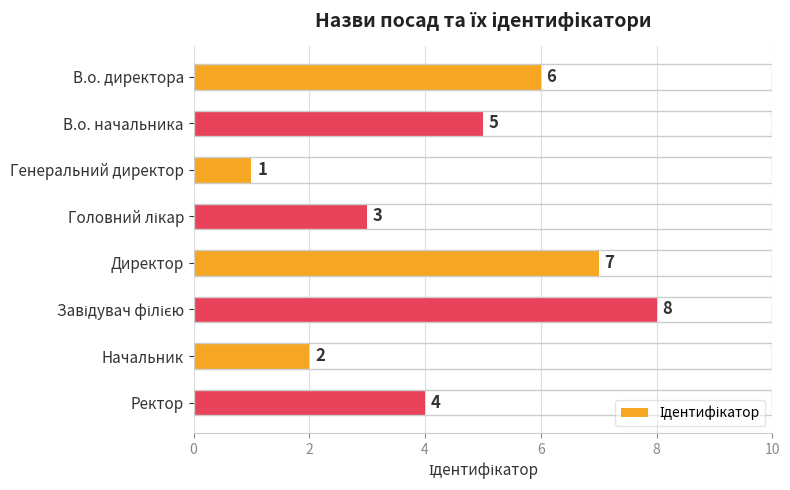

What is the sum of all values?

36